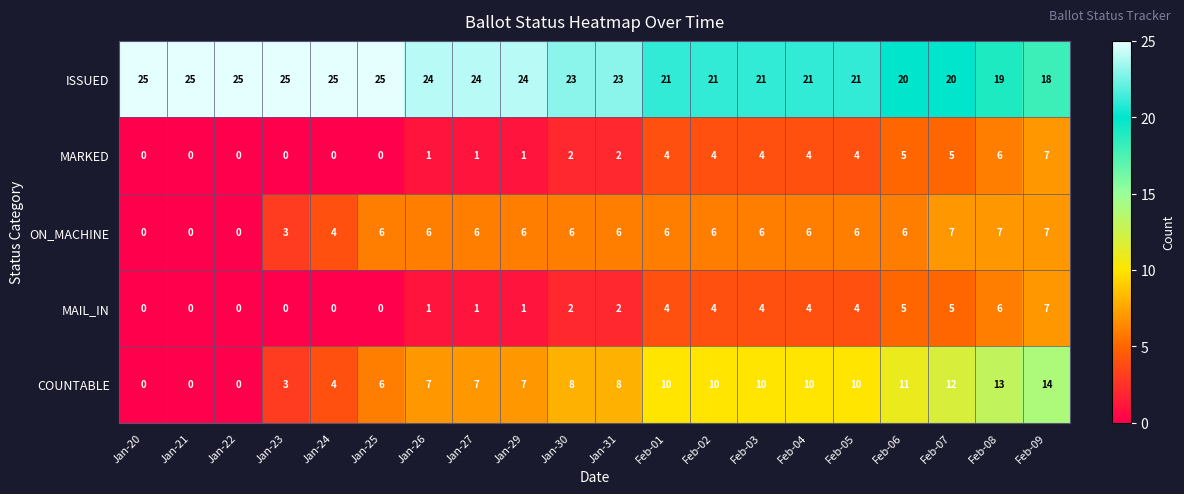

What is the difference between the maximum and minimum values in the ON_MACHINE series?

7